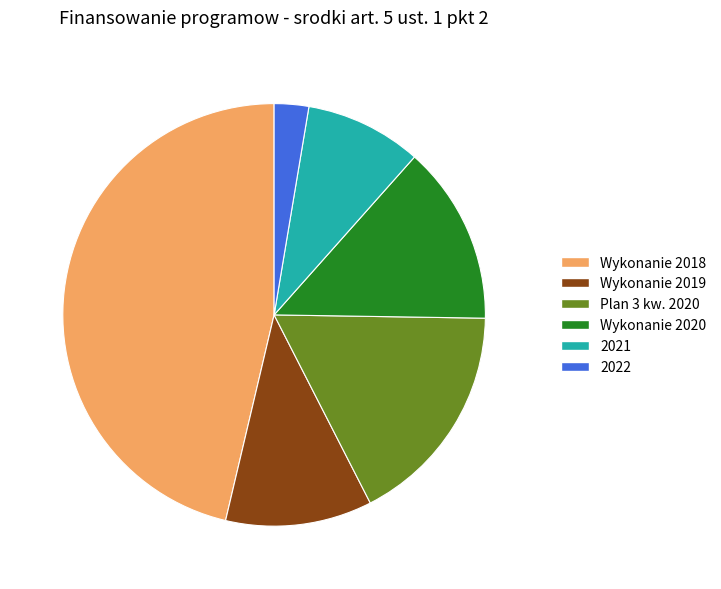

What is the ratio of the value at Wykonanie 2019 to the value at Plan 3 kw. 2020?

0.7